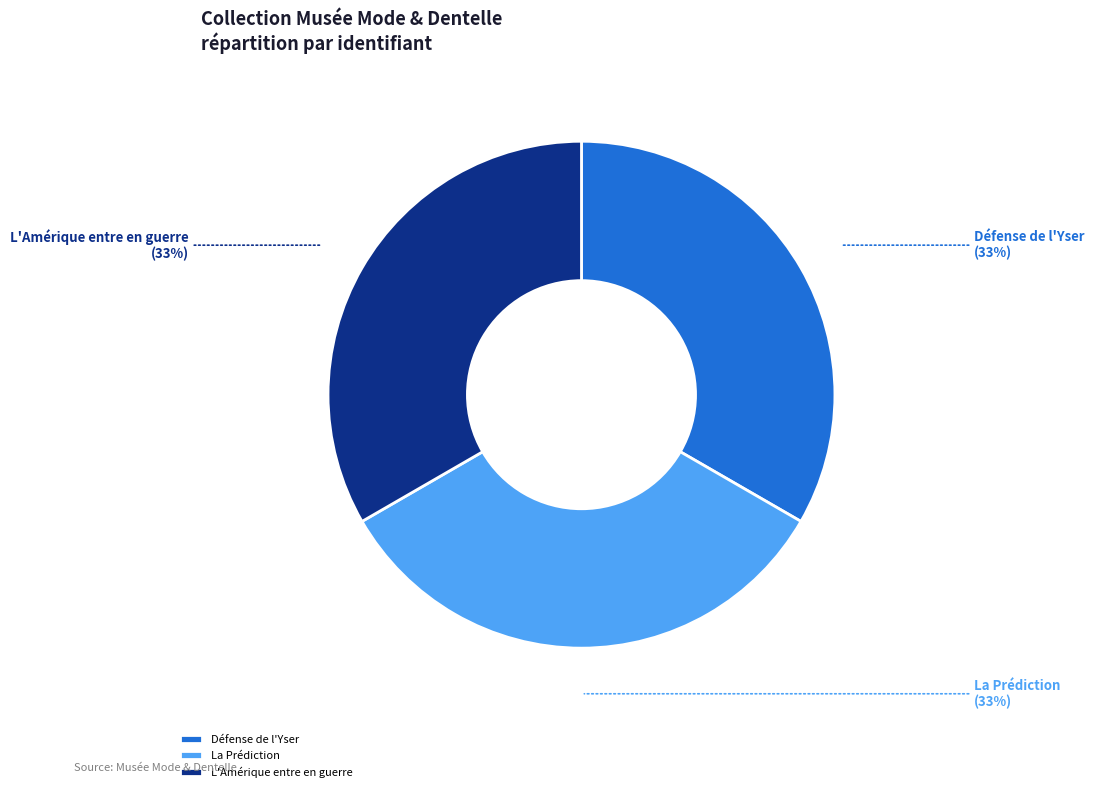

How many segments does this pie chart have?

3